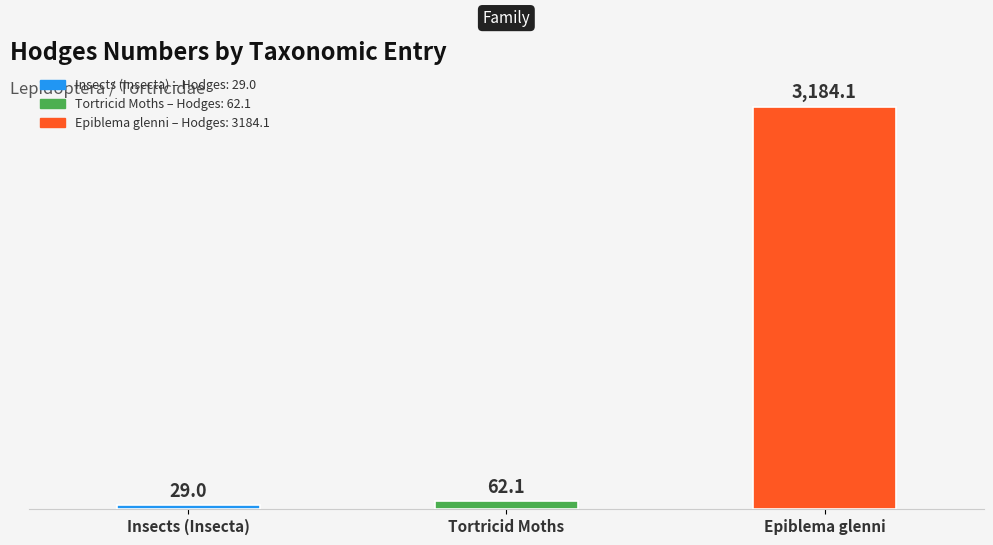

What is the label of the 3rd bar from the right?

Insects (Insecta)